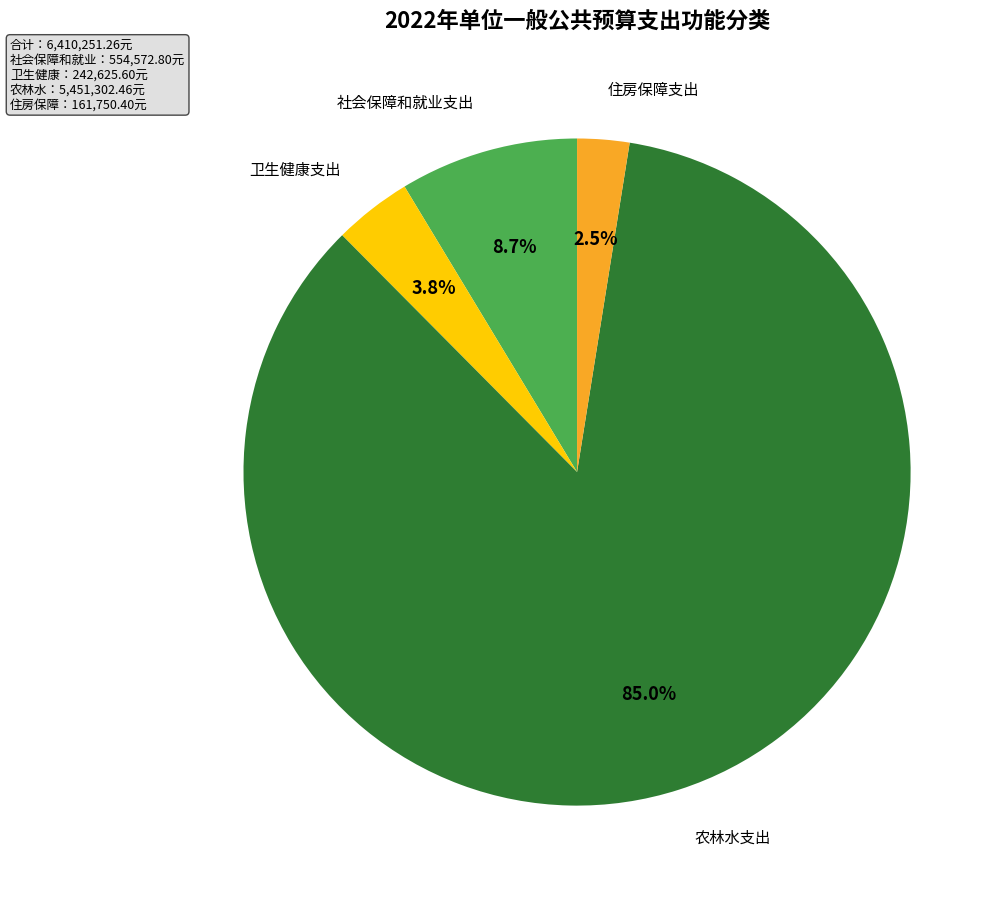

Is it true that 社会保障和就业支出 is 9% of the pie?

True